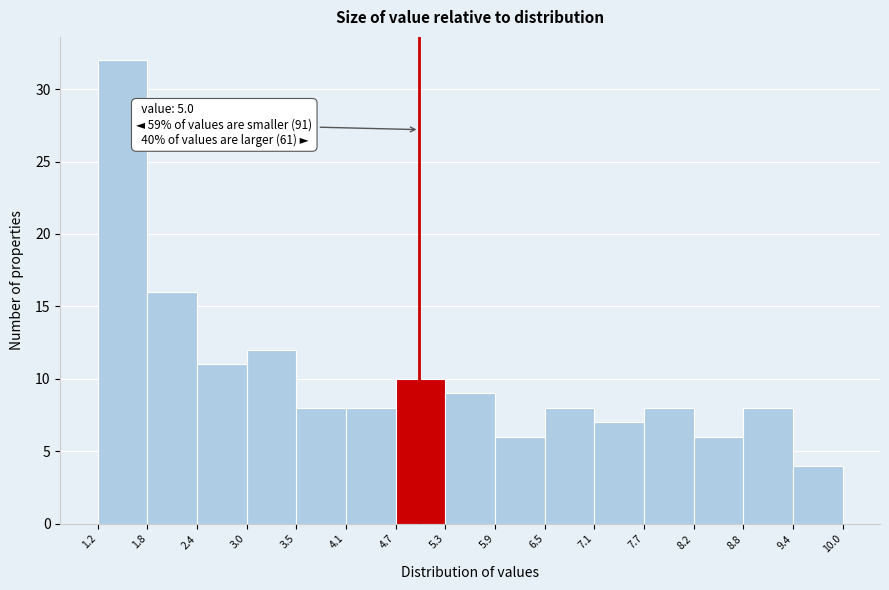

Which range on the x-axis has the tallest bar?

1.2 to 1.8